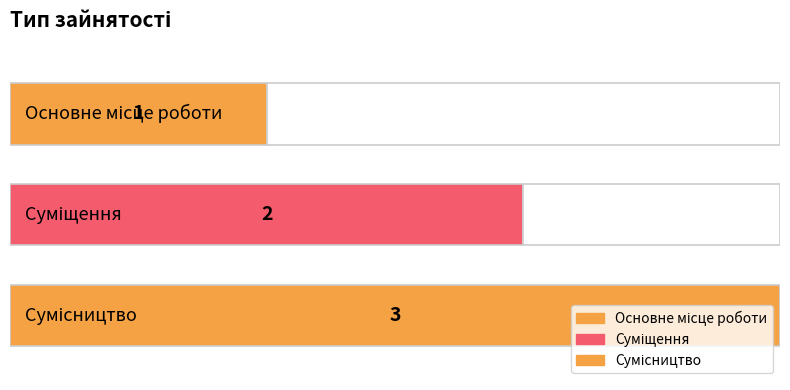

At which label is the value closest to 2?

Суміщення